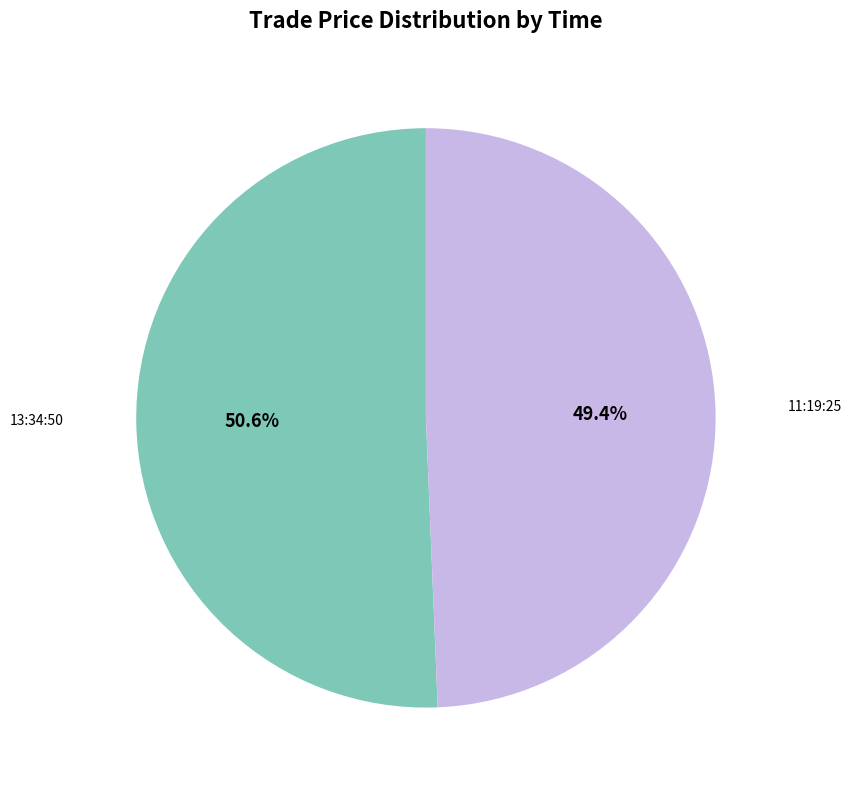

The 13:34:50 slice represents 51% of the pie. True or false?

True